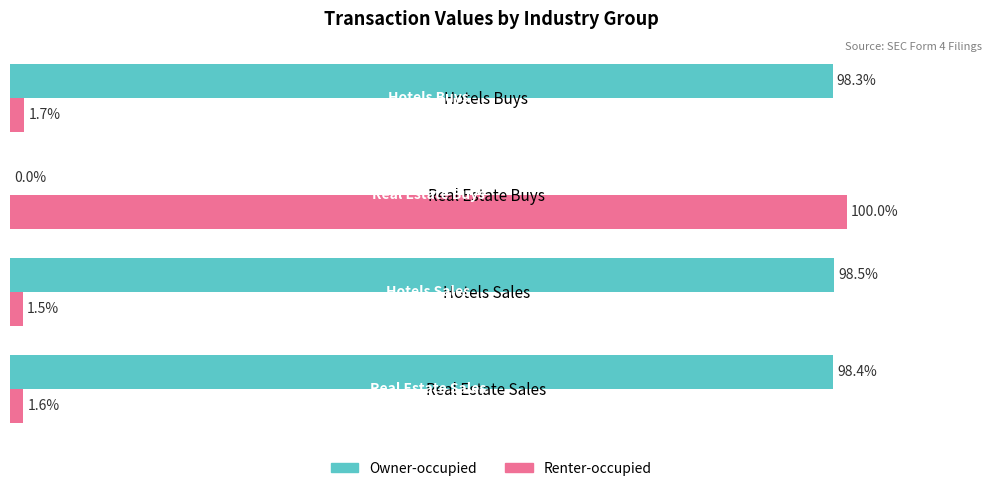

Which series has the largest total across all categories?

Owner-occupied